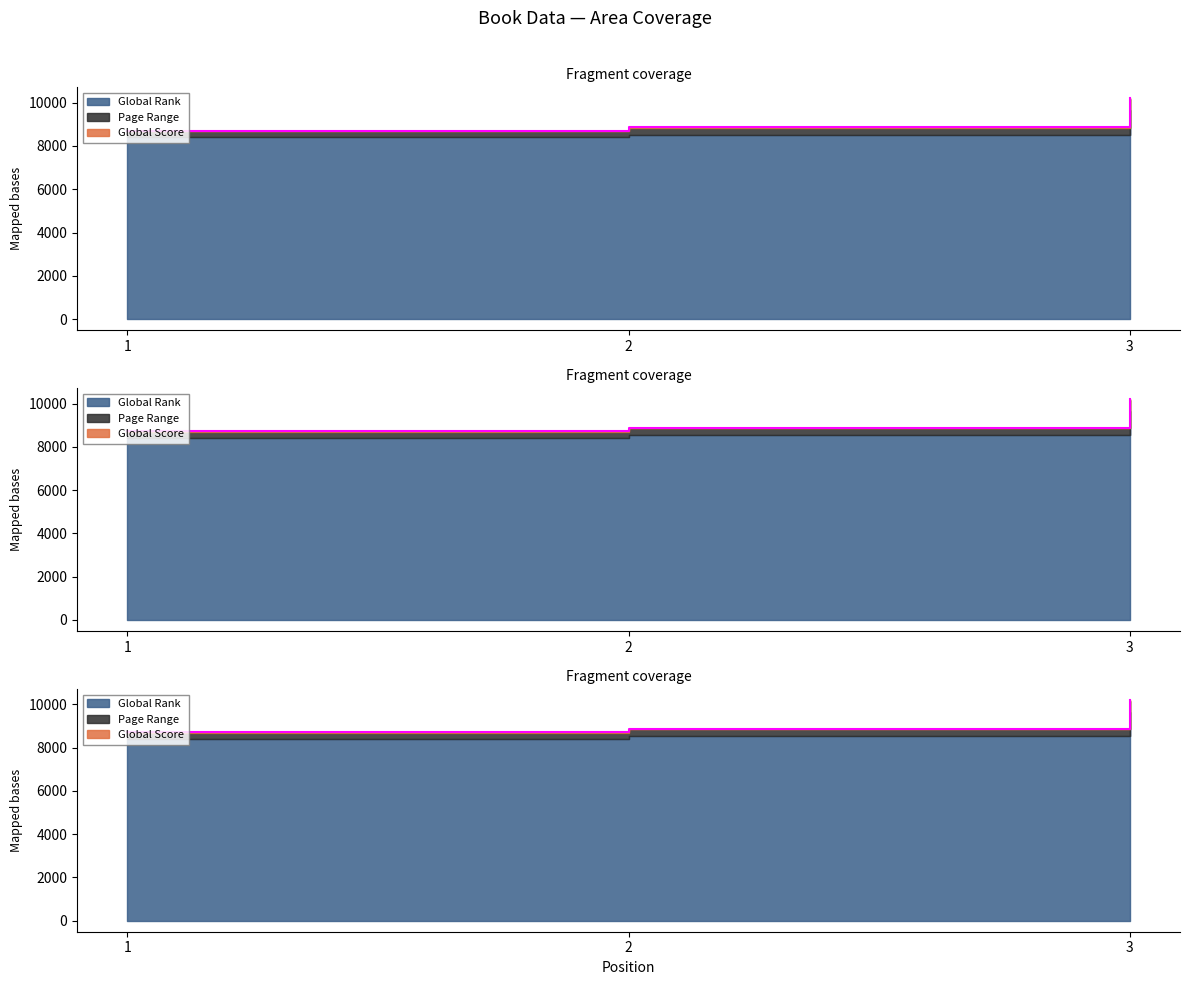

What is the difference between the maximum and minimum values in the Page Range series?

1493